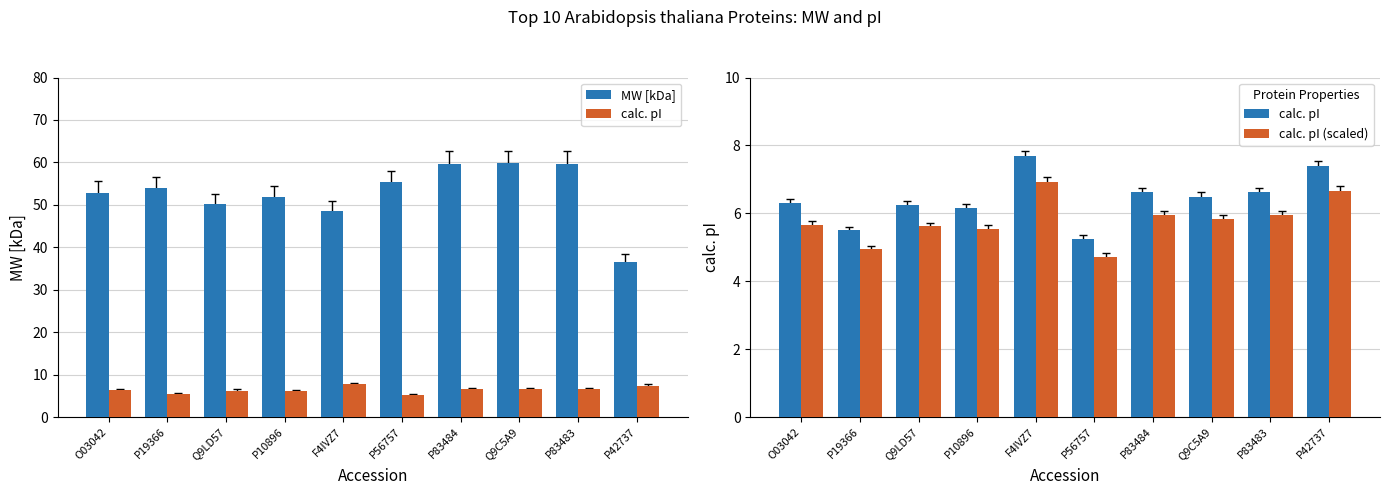

What is the label of the 3rd bar from the left?

Q9LD57